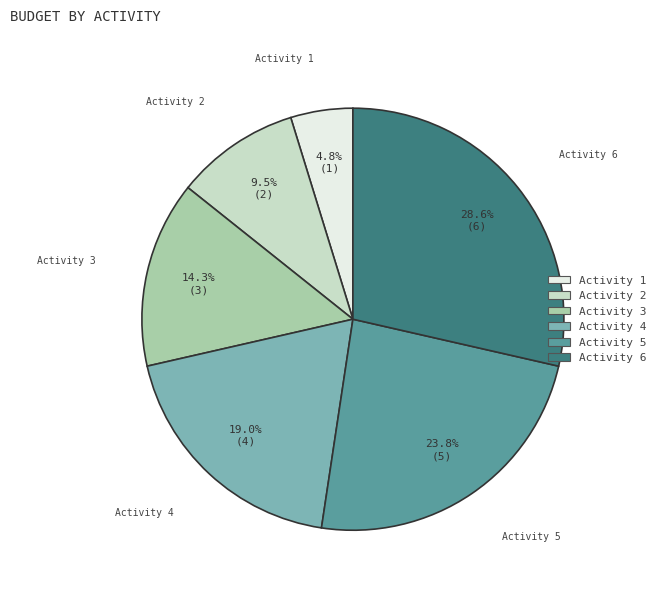

Which has a higher value, Activity 2 or Activity 5?

Activity 5